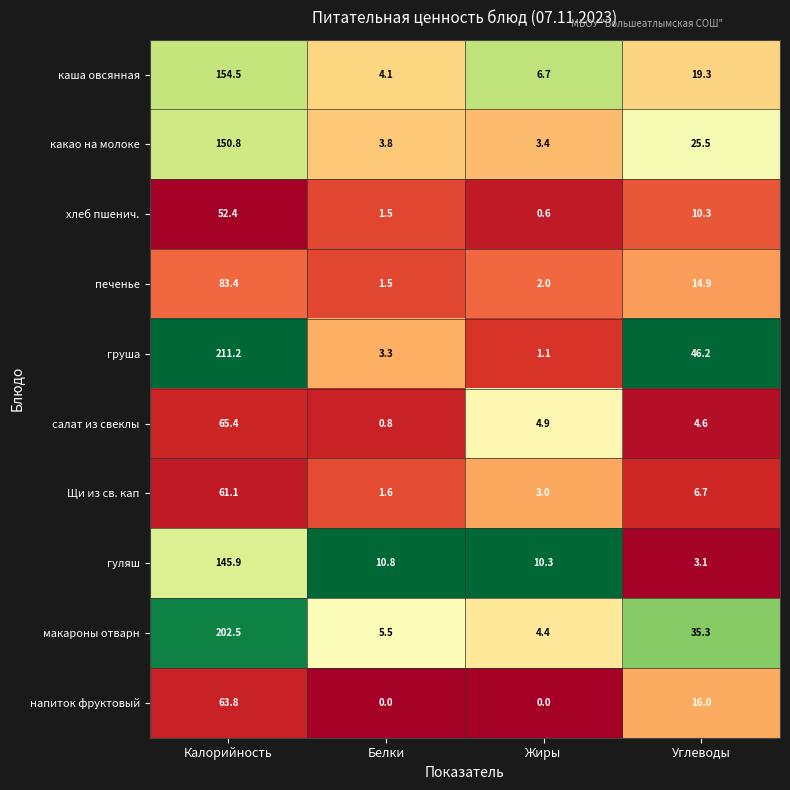

At which category is the sum across all series the highest?

Калорийность